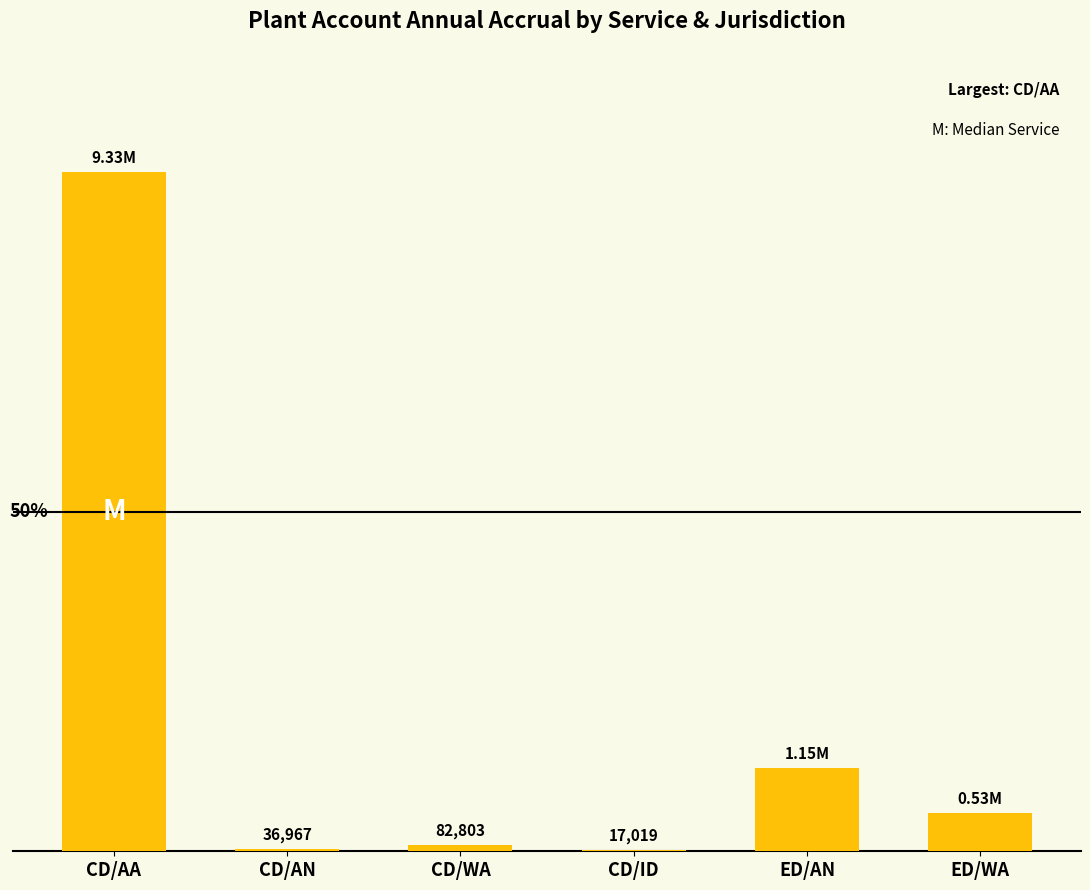

How many bars are there in total?

6